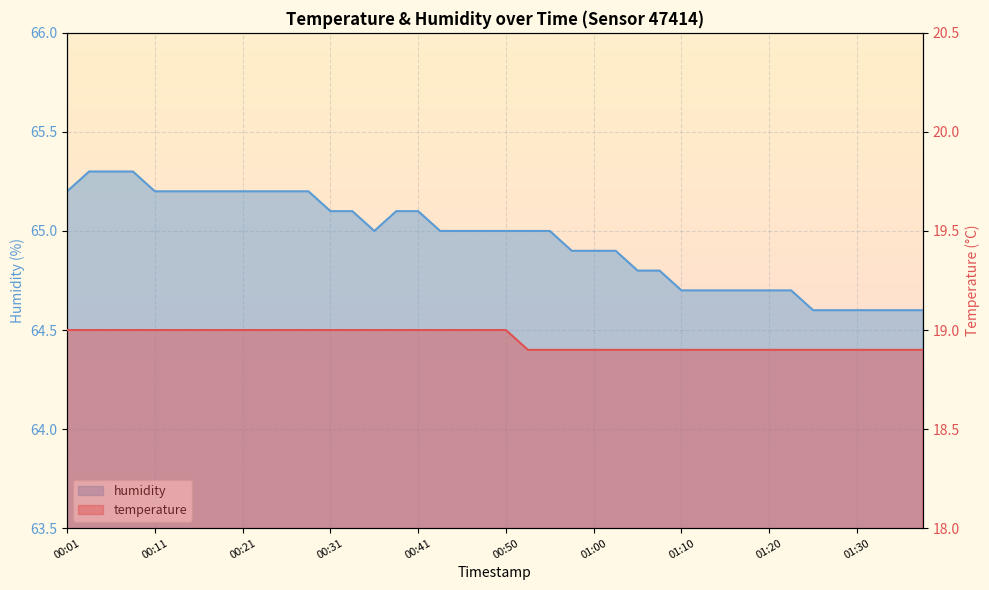

What is the sum of the humidity values at 00:14 and 01:27?

129.8